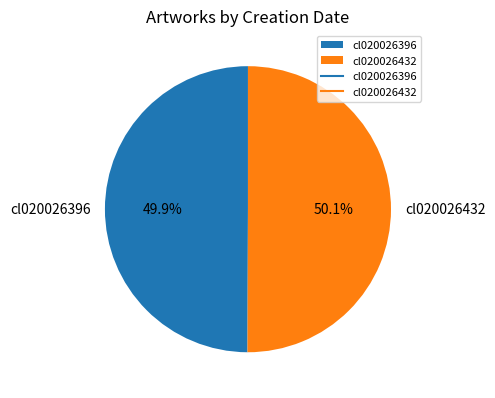

Is there any slice that represents more than half of the pie?

Yes